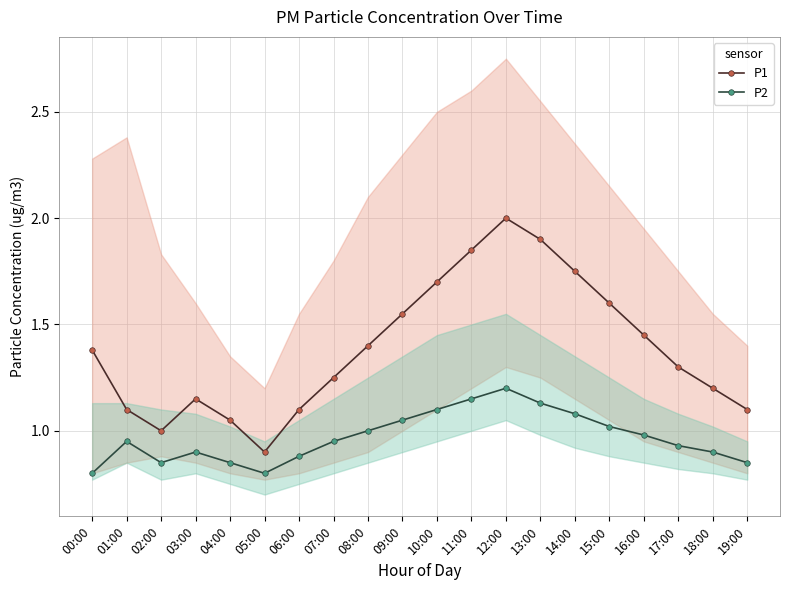

What is the spread (max minus min) of values at 15:00?

0.6